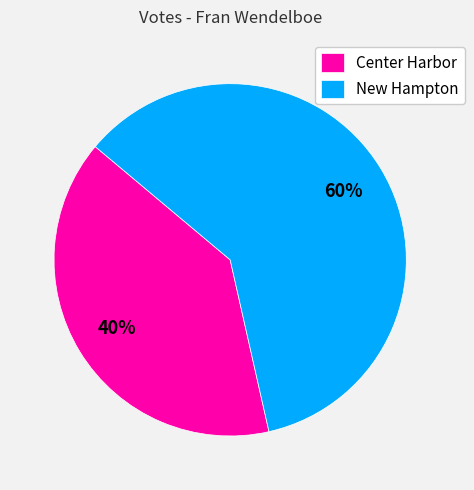

Is New Hampton the majority of the pie?

Yes